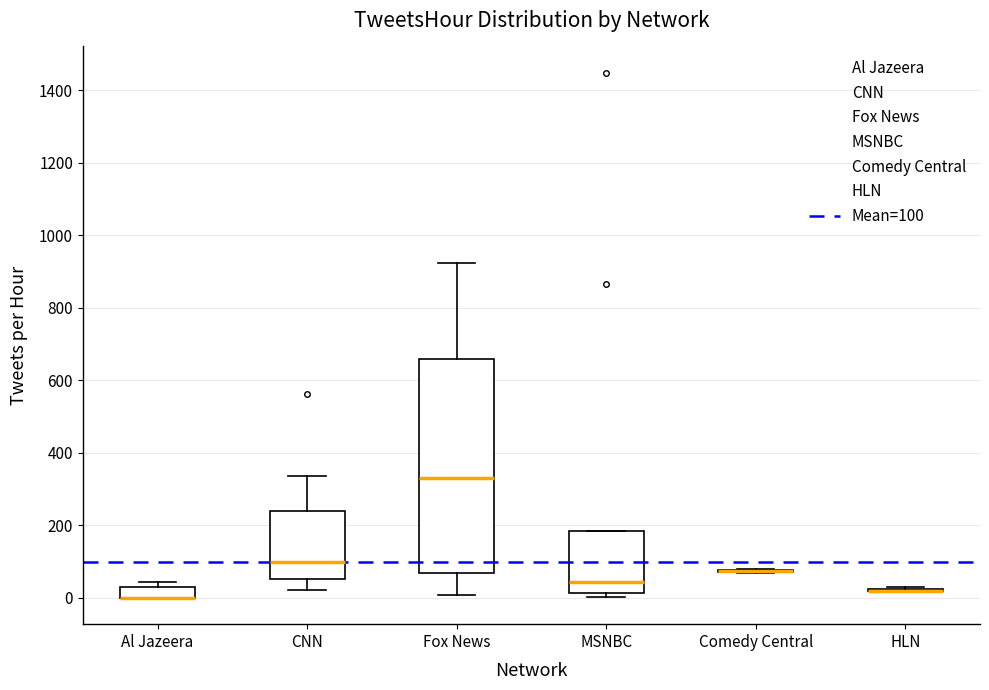

Reading left to right, read every box against the y-axis: the position of its median line, the range the box covers, and the ends of its whiskers. The values are not printed on the chart, so give them approximately, as read against the axis.

Al Jazeera: median 0 (drawn on the box's lower edge), box 0 to 40, whiskers 0 to 40 (just above the box's upper edge)
CNN: median 100, box 60 to 240, whiskers 20 to 340
Fox News: median 340, box 60 to 660, whiskers 0 to 920
MSNBC: median 40, box 20 to 180, whiskers 0 to 180
Comedy Central: box collapsed to a line at 80, whiskers 60 to 80
HLN: box collapsed to a line at 20, whiskers 20 to 40